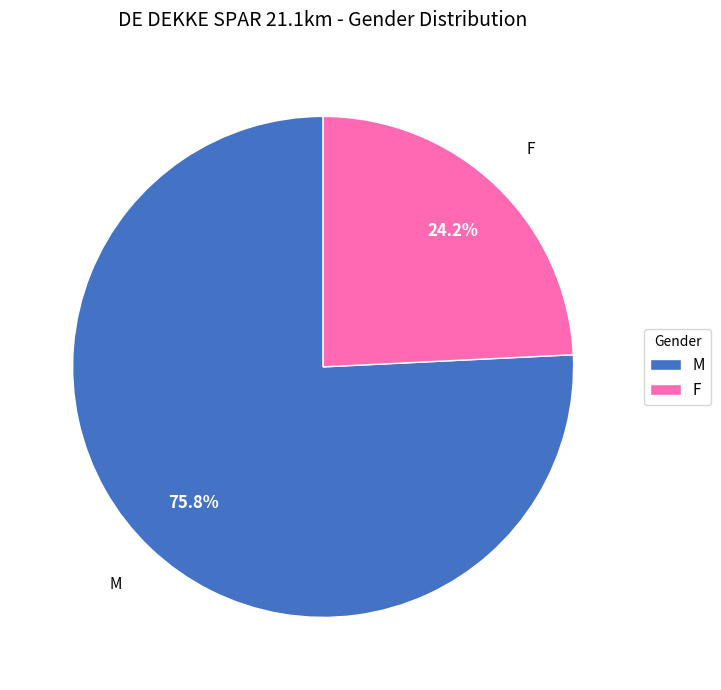

To the nearest percent, what percentage of the pie is M?

76%